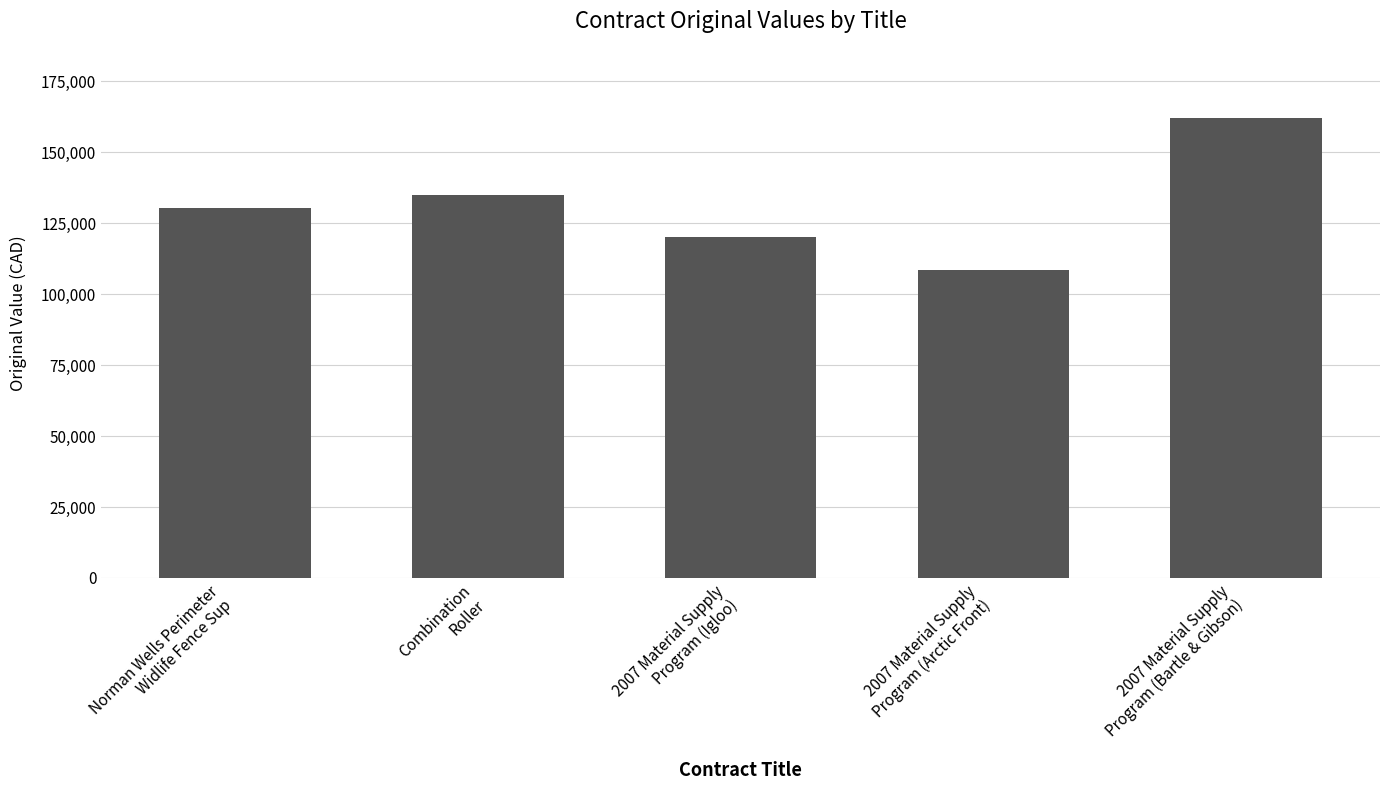

What position from the right is 2007 Material Supply
Program (Bartle & Gibson)?

1